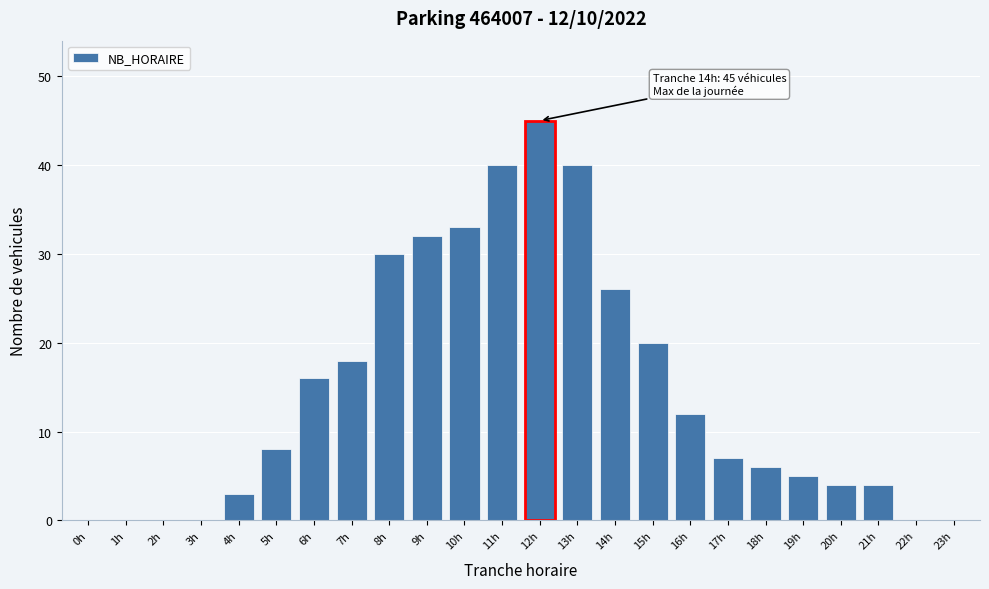

Reading left to right, transcribe all the data shown in this chart.

0h=0	1h=0	2h=0	3h=0	4h=3	5h=8	6h=16	7h=18	8h=30	9h=32	10h=33	11h=40	12h=45	13h=40	14h=26	15h=20	16h=12	17h=7	18h=6	19h=5	20h=4	21h=4	22h=0	23h=0